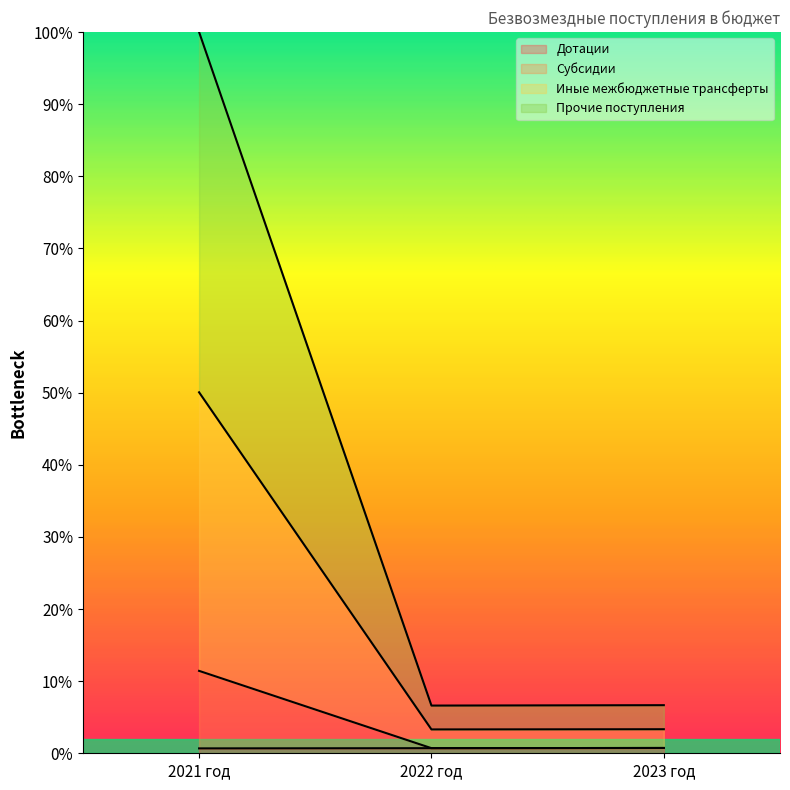

What is the difference between the maximum and minimum values in the Субсидии series?

46.7